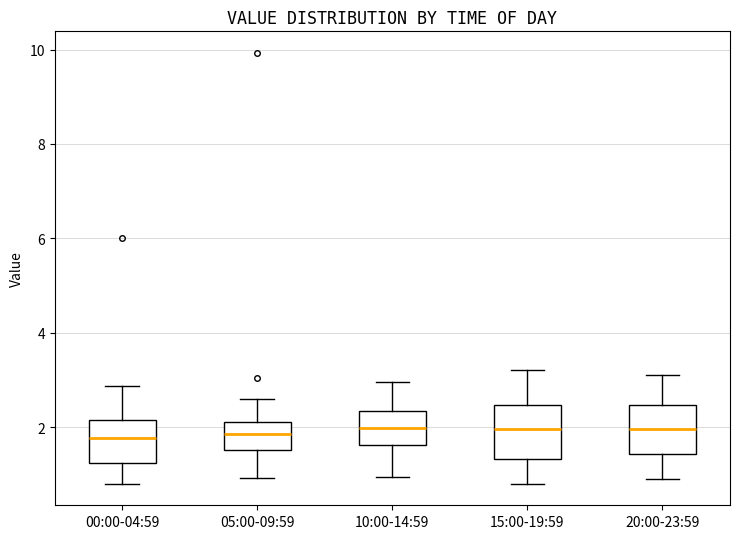

Reading left to right, read every box against the y-axis: the position of its median line, the range the box covers, and the ends of its whiskers. The values are not printed on the chart, so give them approximately, as read against the axis.

00:00-04:59: median 1.8, box 1.2 to 2.2, whiskers 0.8 to 2.8
05:00-09:59: median 1.8, box 1.6 to 2.2, whiskers 1.0 to 2.6
10:00-14:59: median 2.0, box 1.6 to 2.4, whiskers 1.0 to 3.0
15:00-19:59: median 2.0, box 1.4 to 2.4, whiskers 0.8 to 3.2
20:00-23:59: median 2.0, box 1.4 to 2.4, whiskers 1.0 to 3.2